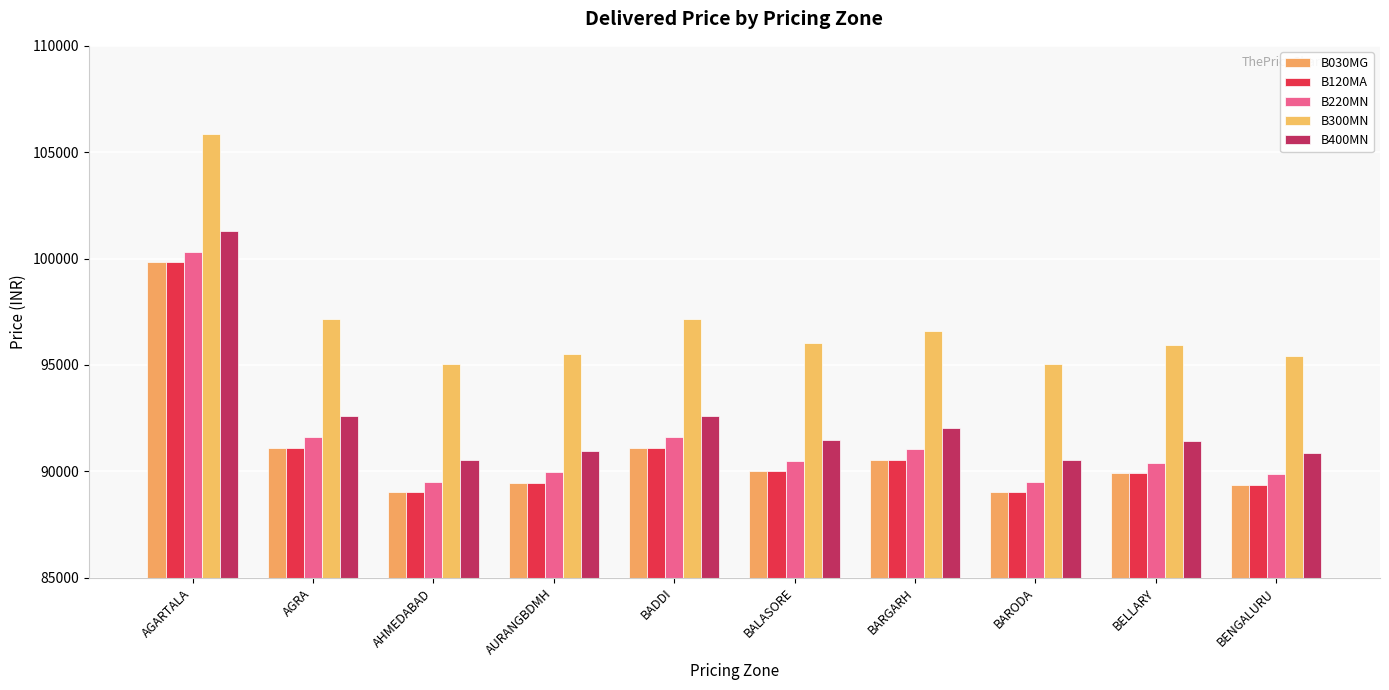

Between AURANGBDMH and BADDI, which series saw the biggest shift?

B030MG